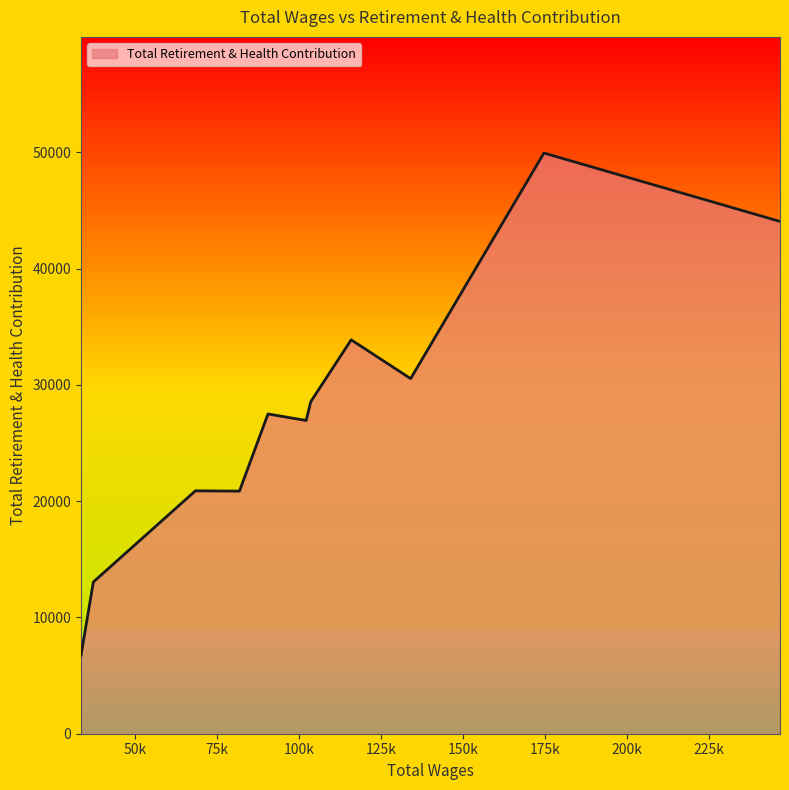

What is the minimum value shown in the chart?

6756